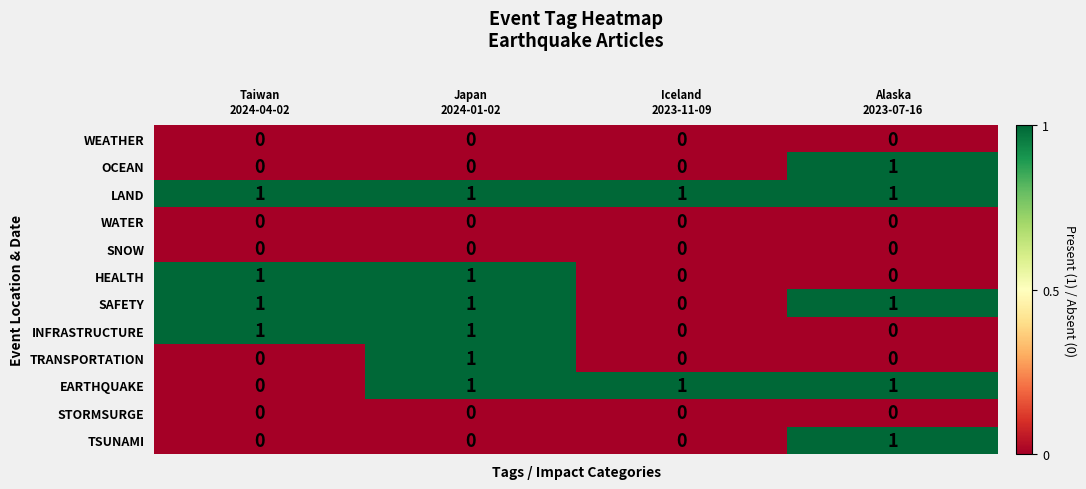

How many TSUNAMI values are between 0 and 1?

4